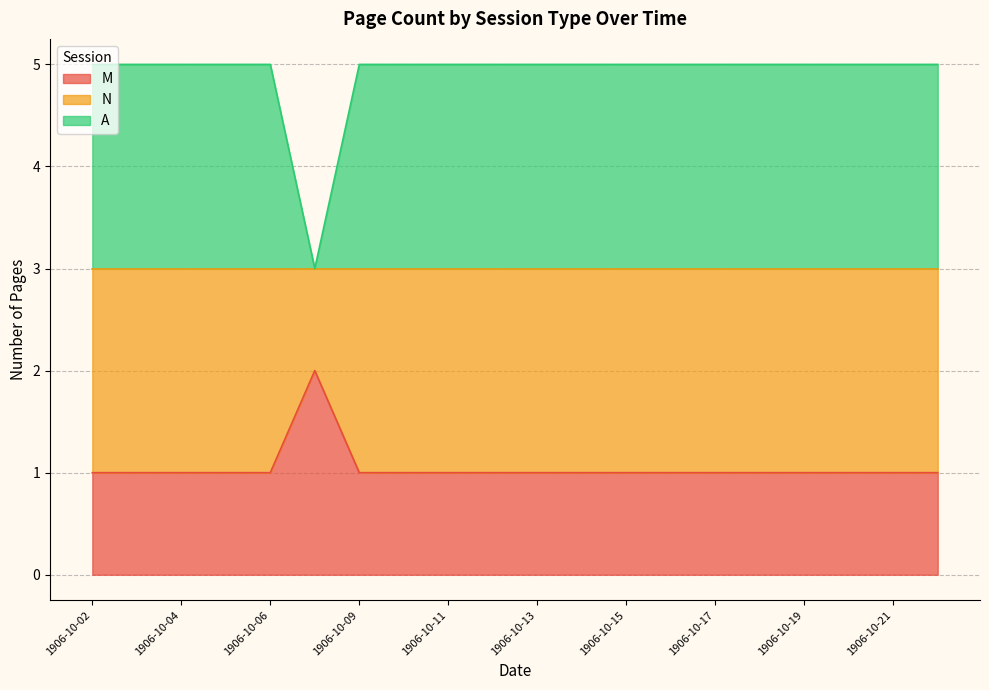

The value of A at 1906-10-06 is 2. True or false?

False